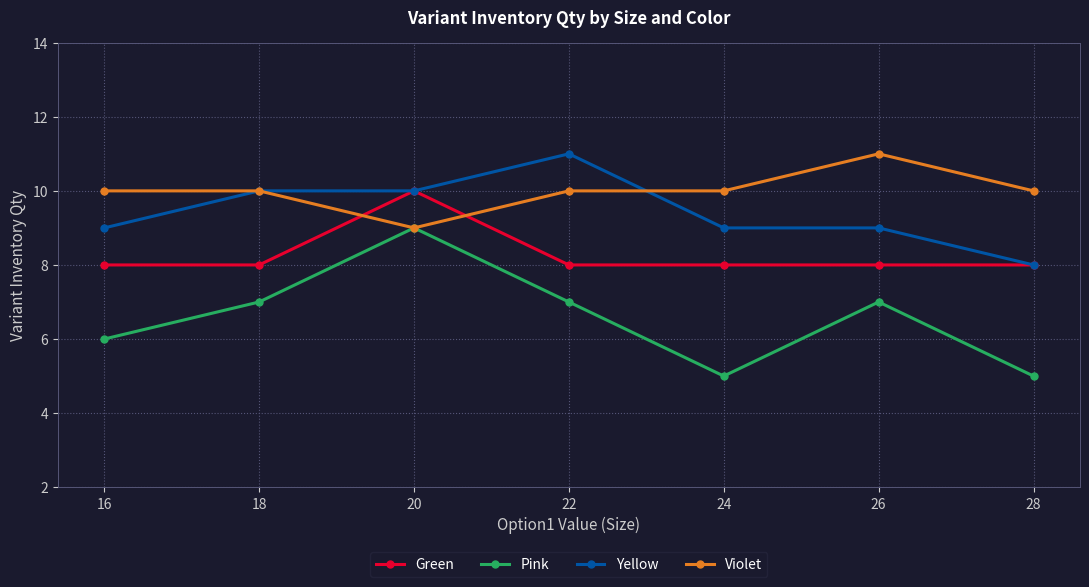

At 24, list the series in order from largest to smallest.

Violet, Yellow, Green, Pink